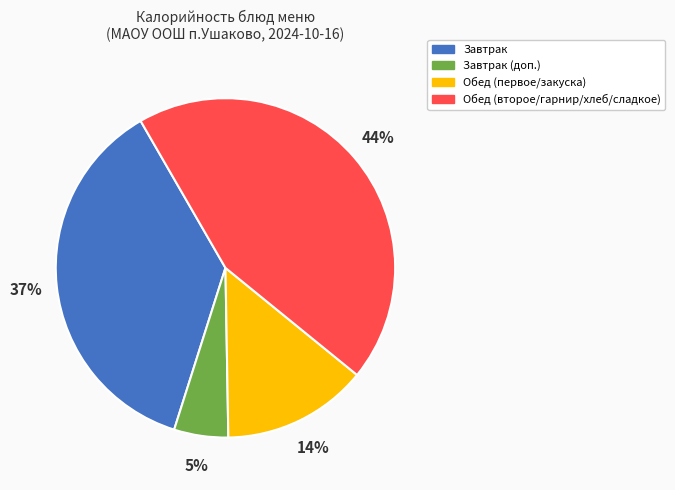

Does any single category account for the majority?

No